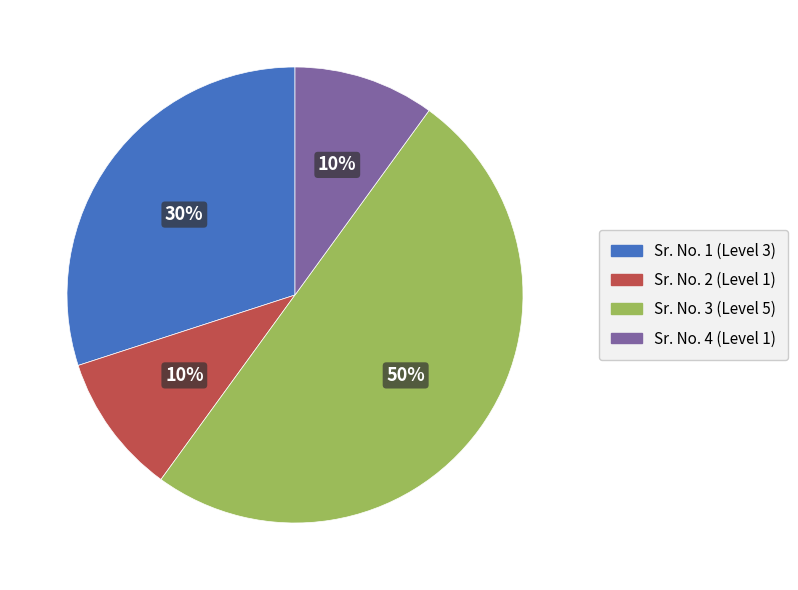

To the nearest percent, what is the average slice percentage?

25%